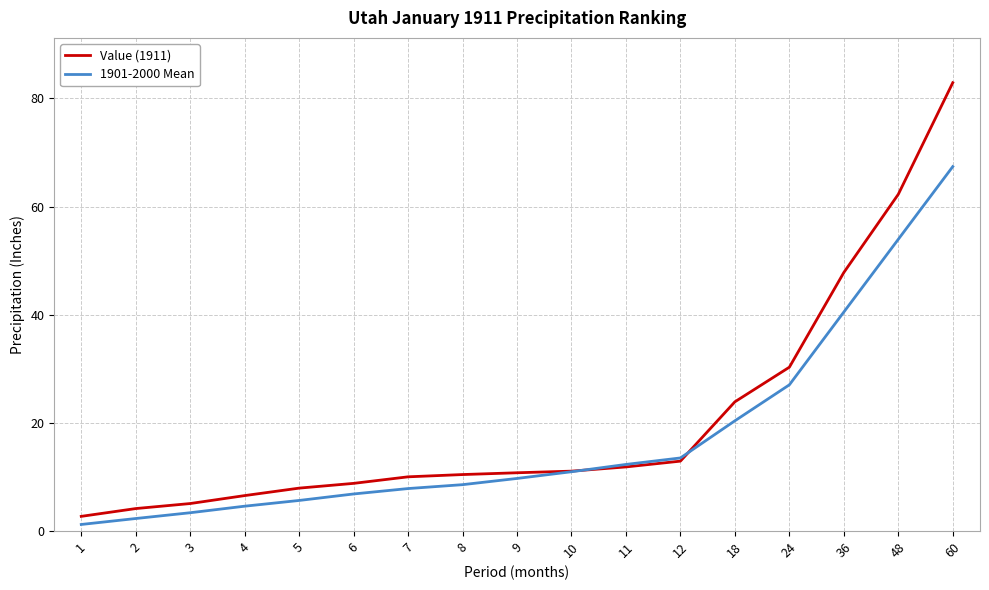

Between 24 and 36, which series saw the biggest shift?

Value (1911)